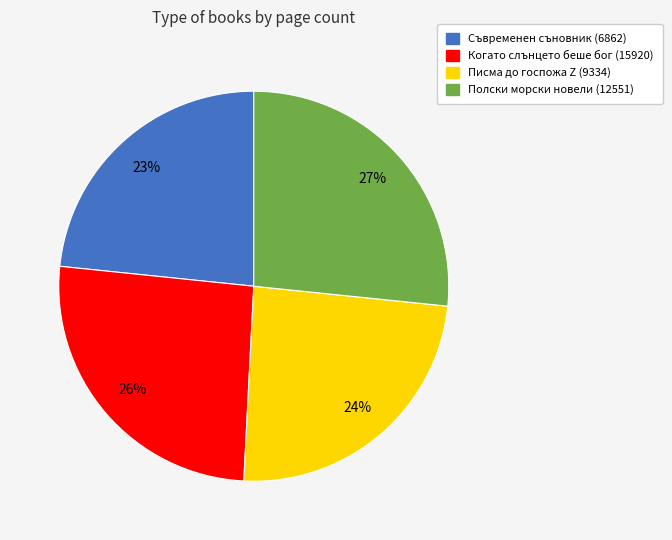

Approximately how many times larger is the value at Писма до госпожа Z (9334) compared to Полски морски новели (12551)?

0.9